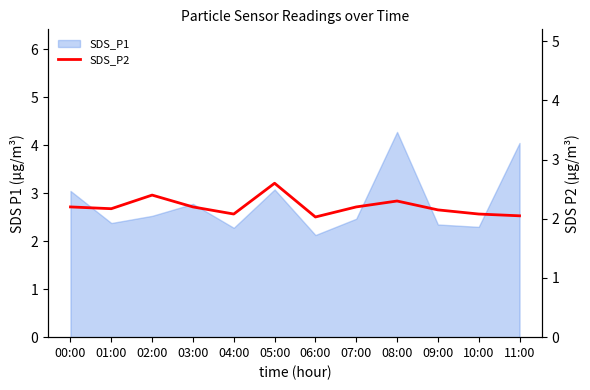

Which has a higher value, 06:00 or 08:00?

08:00